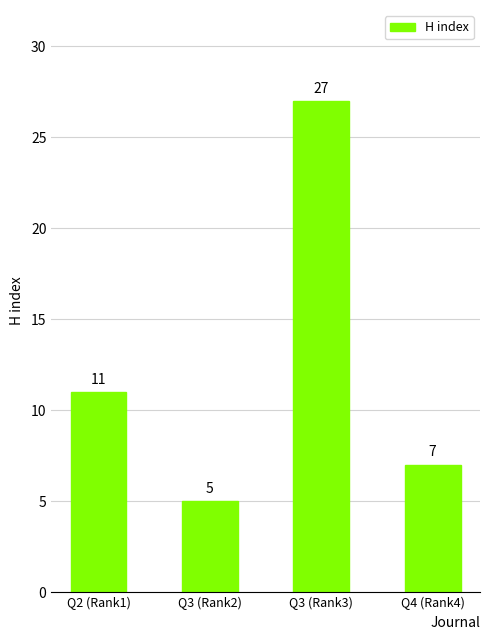

What is the sum of the values at Q3 (Rank2) and Q4 (Rank4)?

12